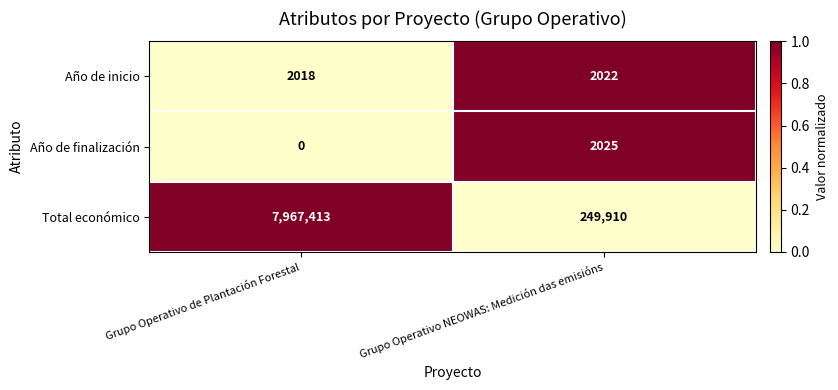

At which category is the sum across all series the highest?

Grupo Operativo de Plantación Forestal